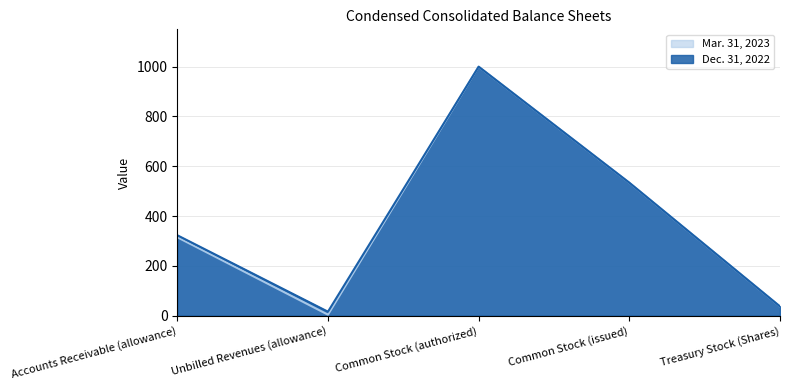

At Common Stock (issued), list the series in order from smallest to largest.

Mar. 31, 2023, Dec. 31, 2022